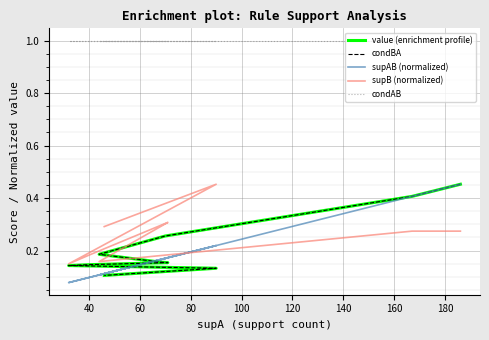

Which series has the widest spread of values?

supAB (normalized)